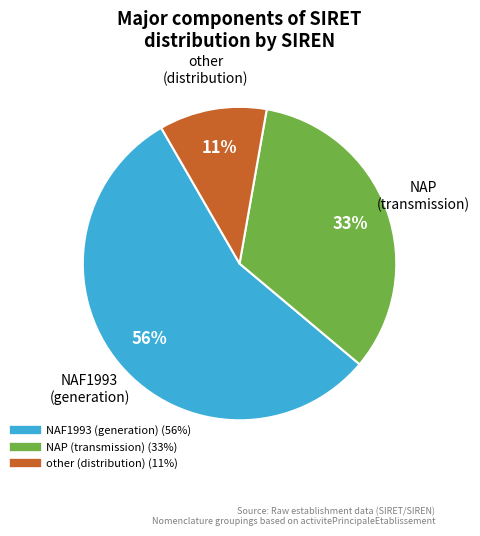

Is there a majority slice in this chart?

Yes